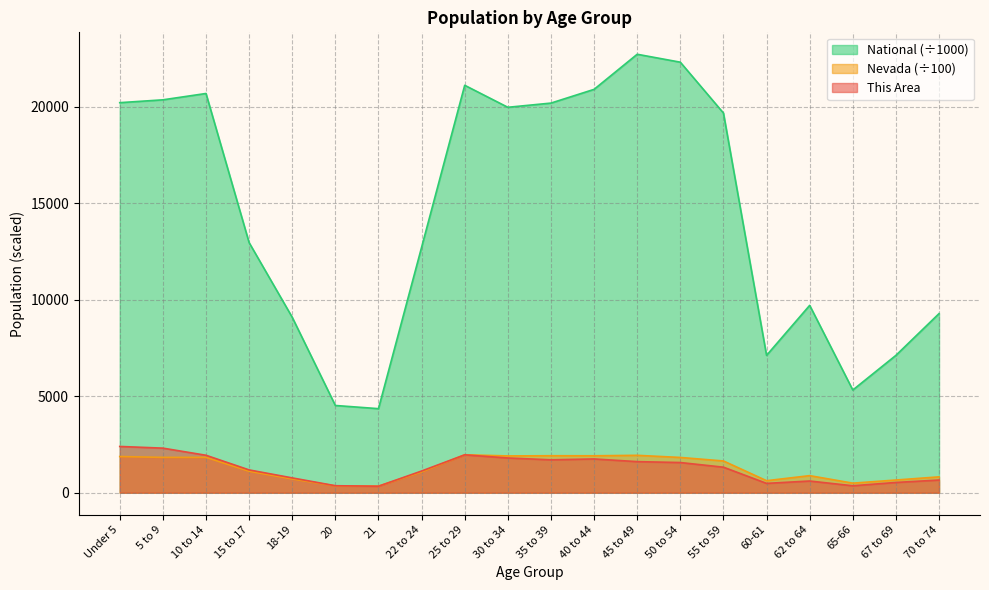

Which series has the largest total across all categories?

National (÷1000)